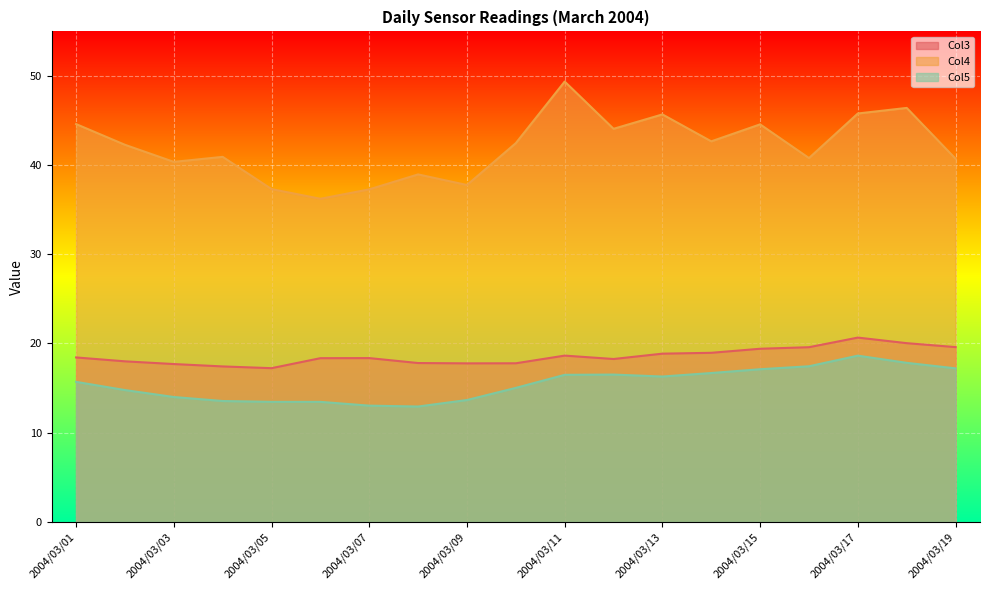

True or false: Col3 and Col5 cross at least once.

False